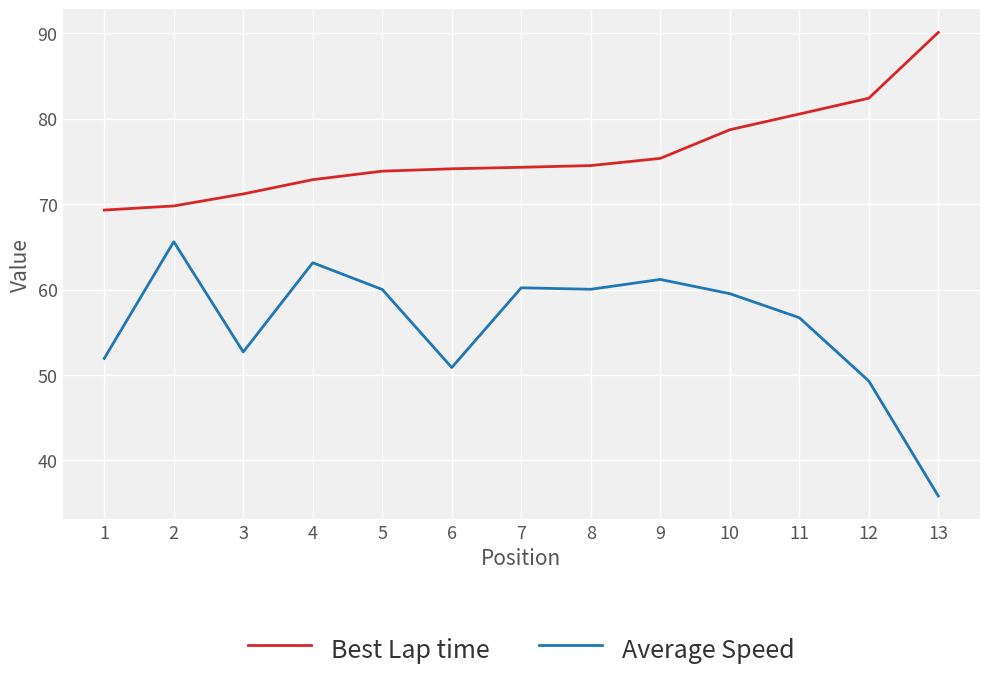

List the series in order of their overall mean, highest first.

Best Lap time, Average Speed